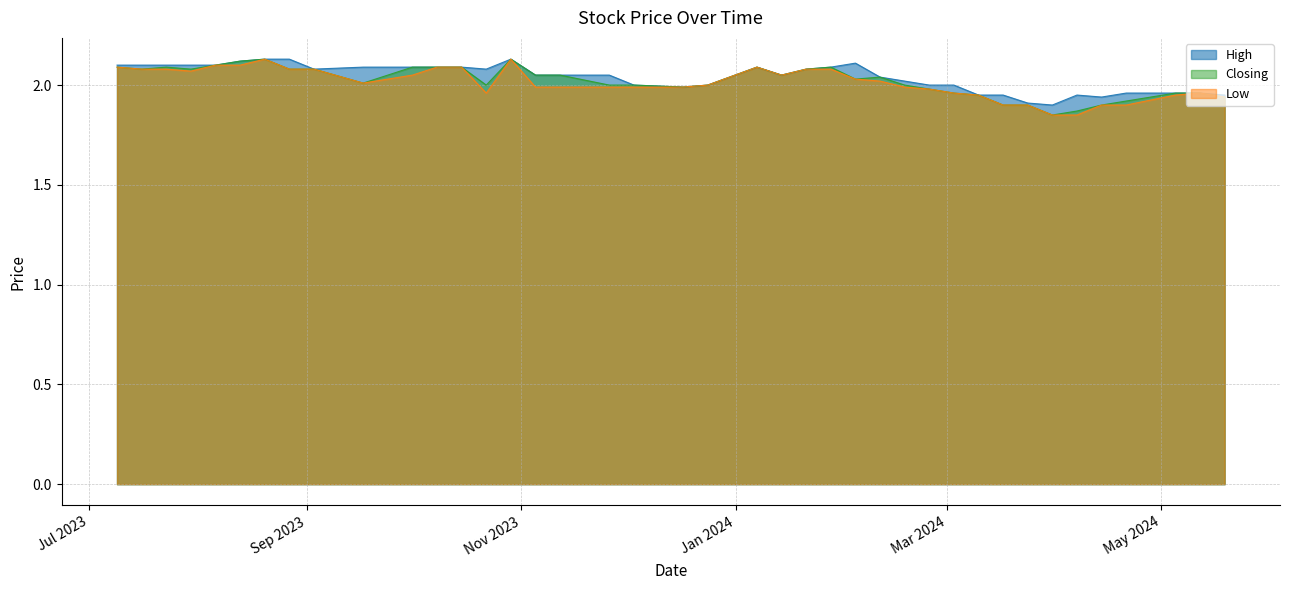

What is the sum of the High values at 06/08/2023 and 19/05/2024?

4.0